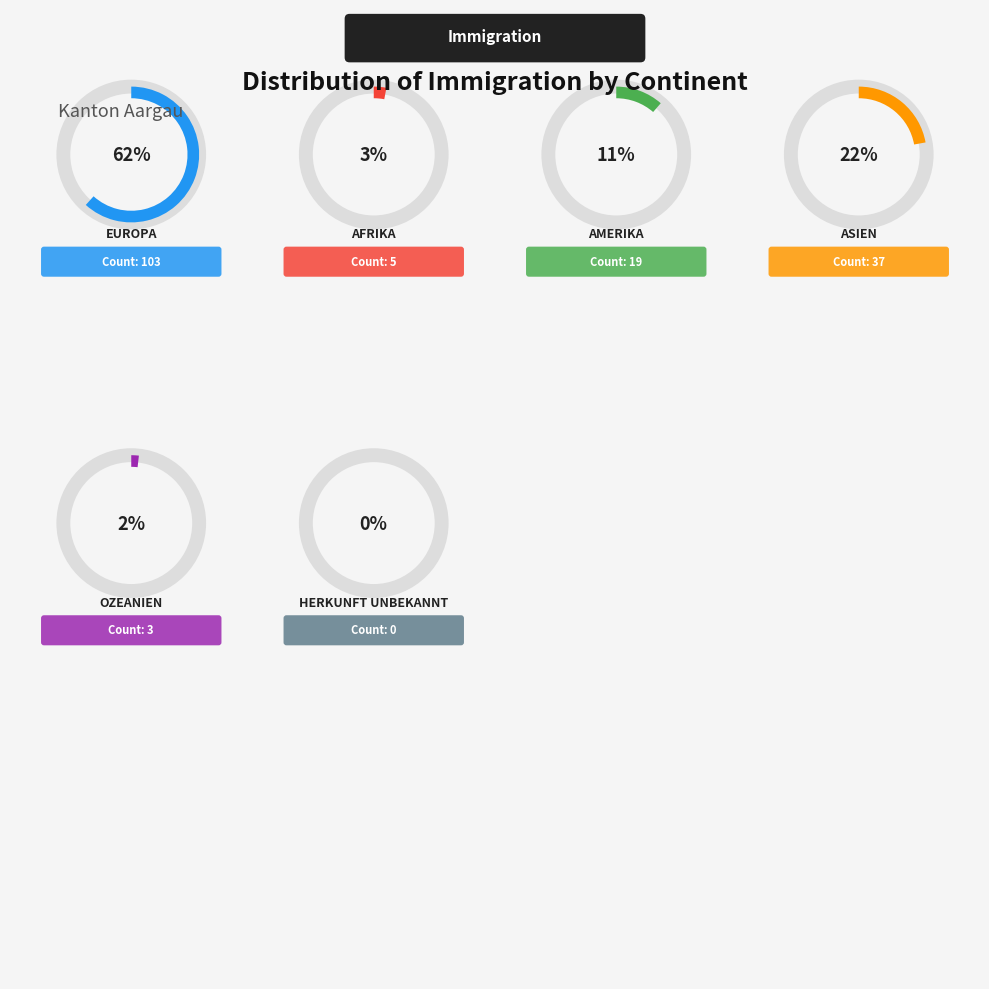

To the nearest percent, what is the combined percentage of Afrika and Amerika?

14%